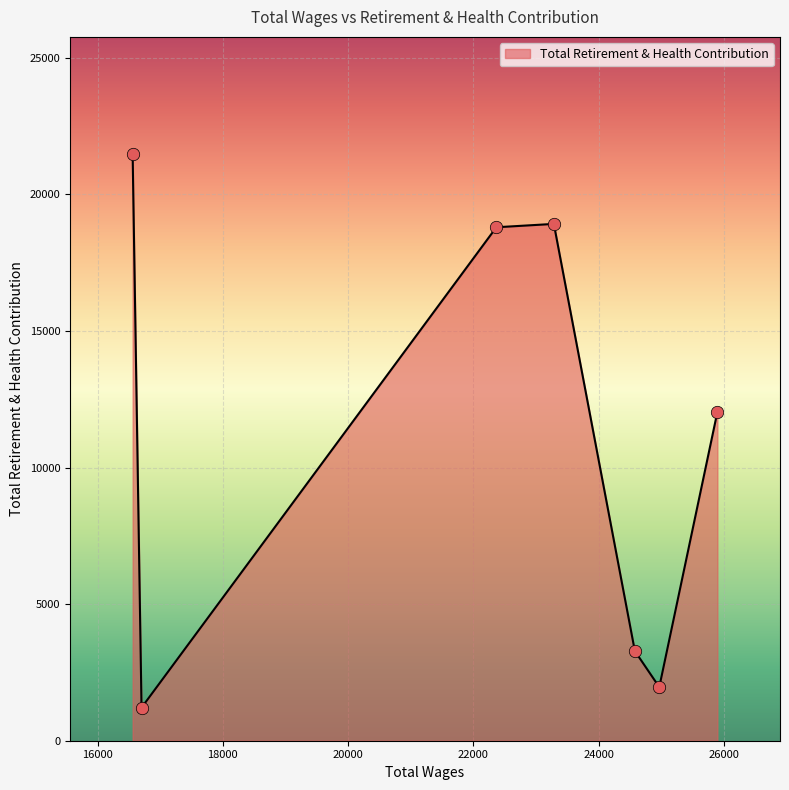

What is the average value?

11098